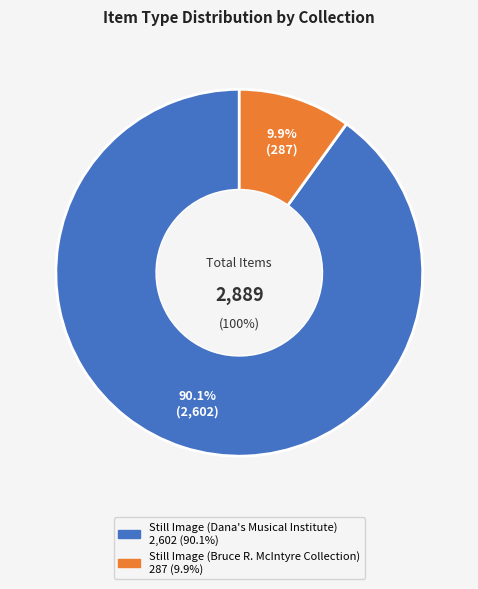

To the nearest percent, what is the difference between the largest and smallest slice percentages?

80%